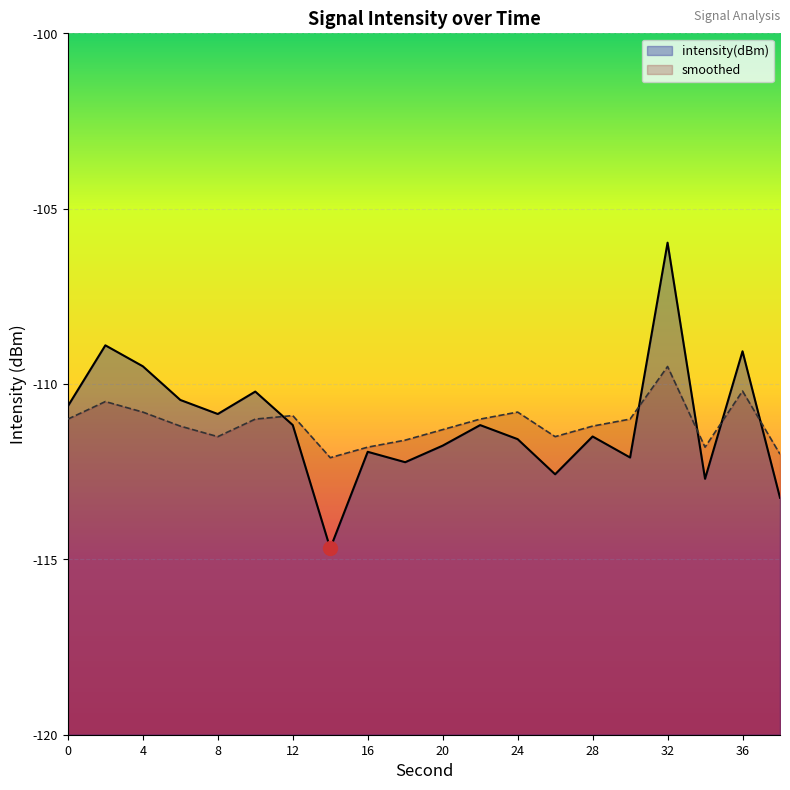

Reading left to right, extract all data points from this chart.

intensity(dBm): 0=-110.6	2=-108.9	4=-109.5	6=-110.5	8=-110.9	10=-110.2	12=-111.2	14=-114.7	16=-111.9	18=-112.2	20=-111.8	22=-111.2	24=-111.6	26=-112.6	28=-111.5	30=-112.1	32=-106.0	34=-112.7	36=-109.1	38=-113.2
smoothed: 0=-111.0	2=-110.5	4=-110.8	6=-111.2	8=-111.5	10=-111.0	12=-110.9	14=-112.1	16=-111.8	18=-111.6	20=-111.3	22=-111.0	24=-110.8	26=-111.5	28=-111.2	30=-111.0	32=-109.5	34=-111.8	36=-110.2	38=-112.0